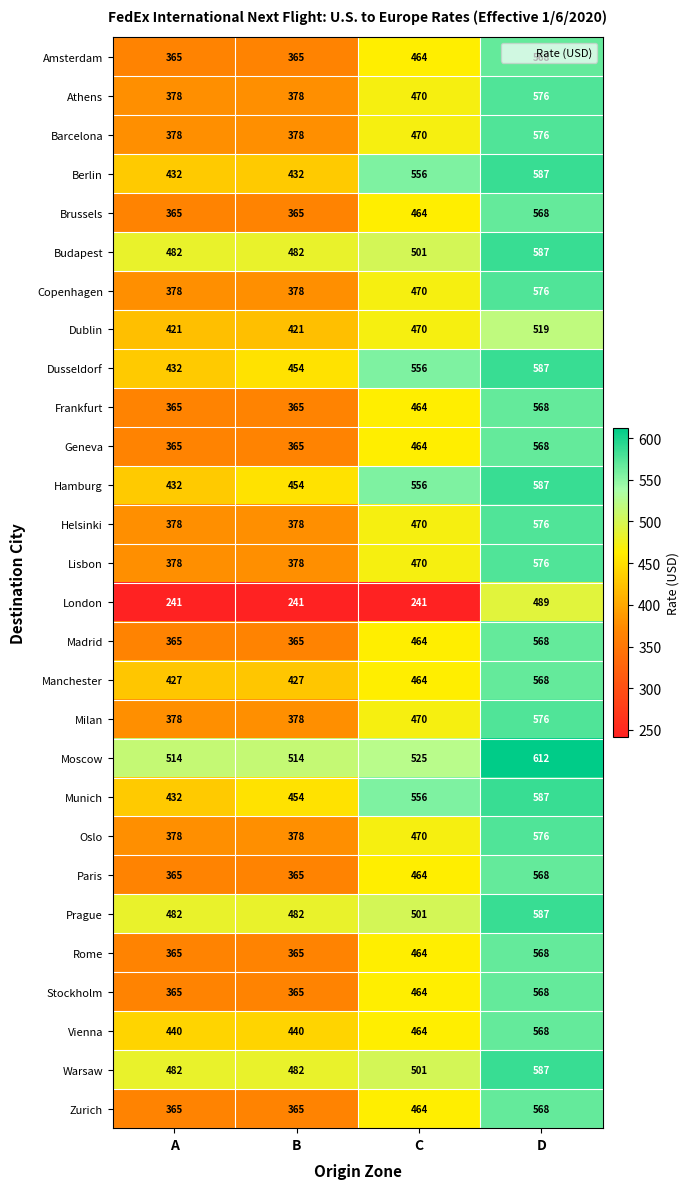

What is the highest value of the Rome series?

568